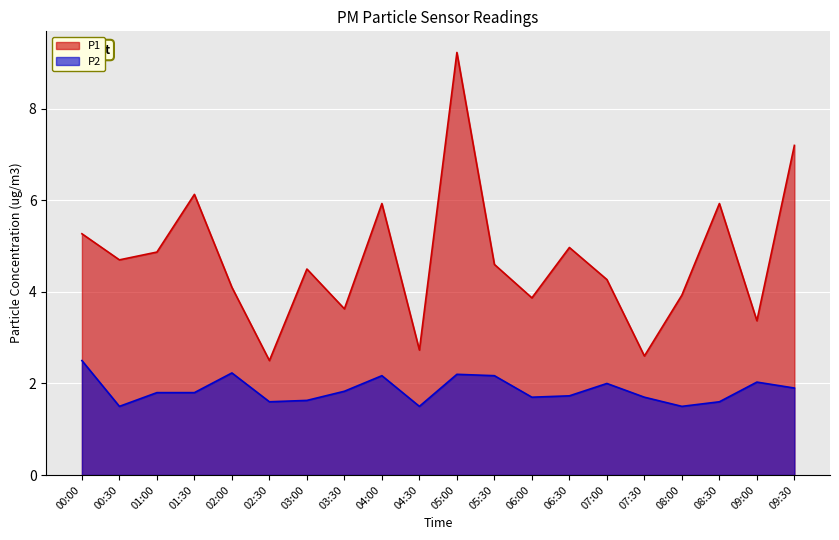

What is the difference between the second highest and minimum values in the P2 series?

0.7